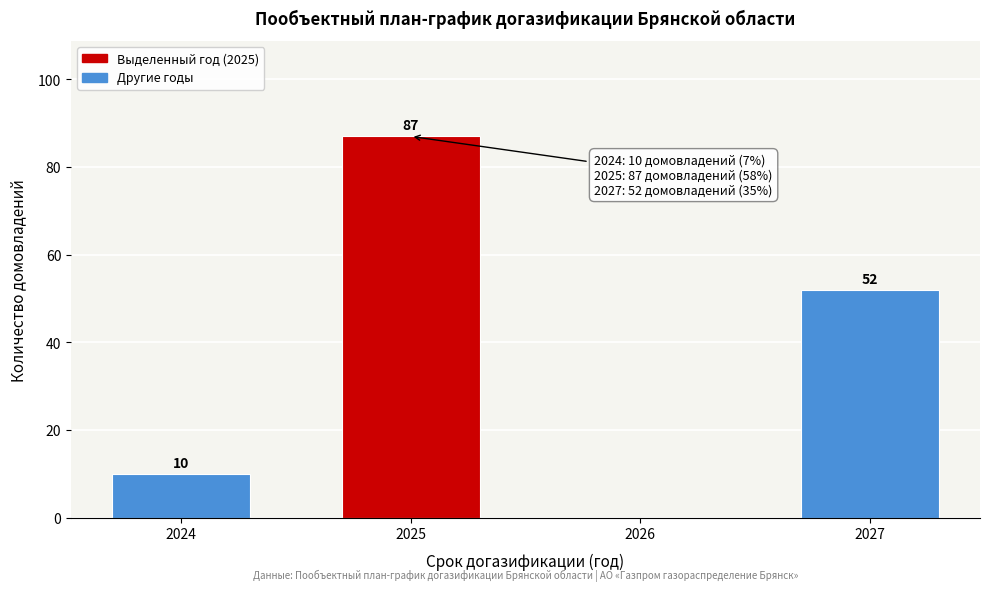

Reading left to right, list all the values displayed in this chart.

2024=10	2025=87	2026=0	2027=52